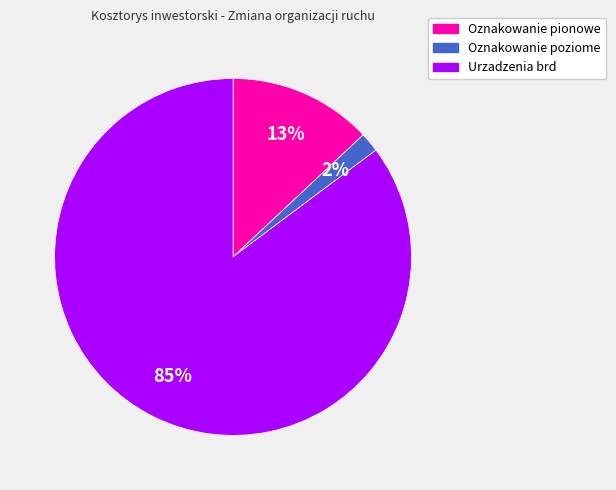

Is it true that Urzadzenia brd is 85% of the pie?

True